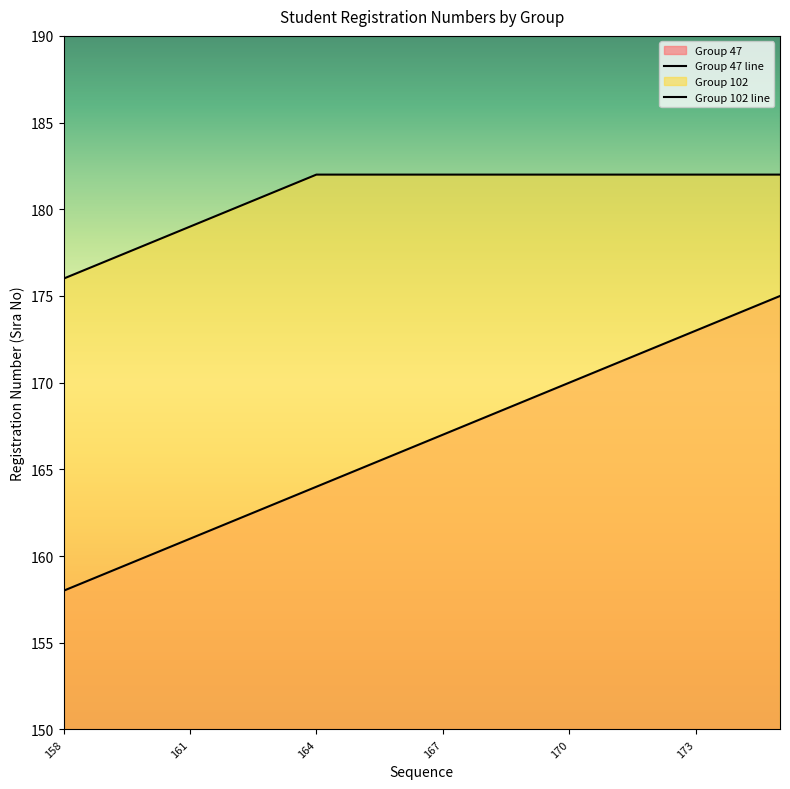

True or false: Group 47 line and Group 102 line cross at least once.

False